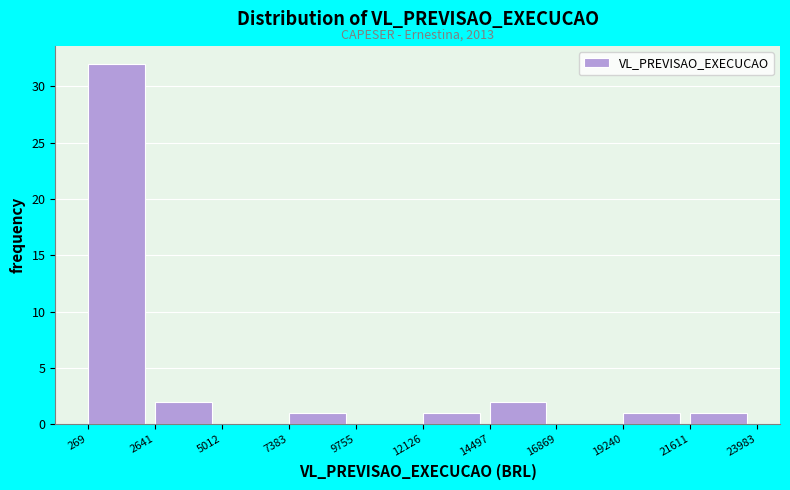

Over which range of the x-axis is the bar tallest?

269 to 2641